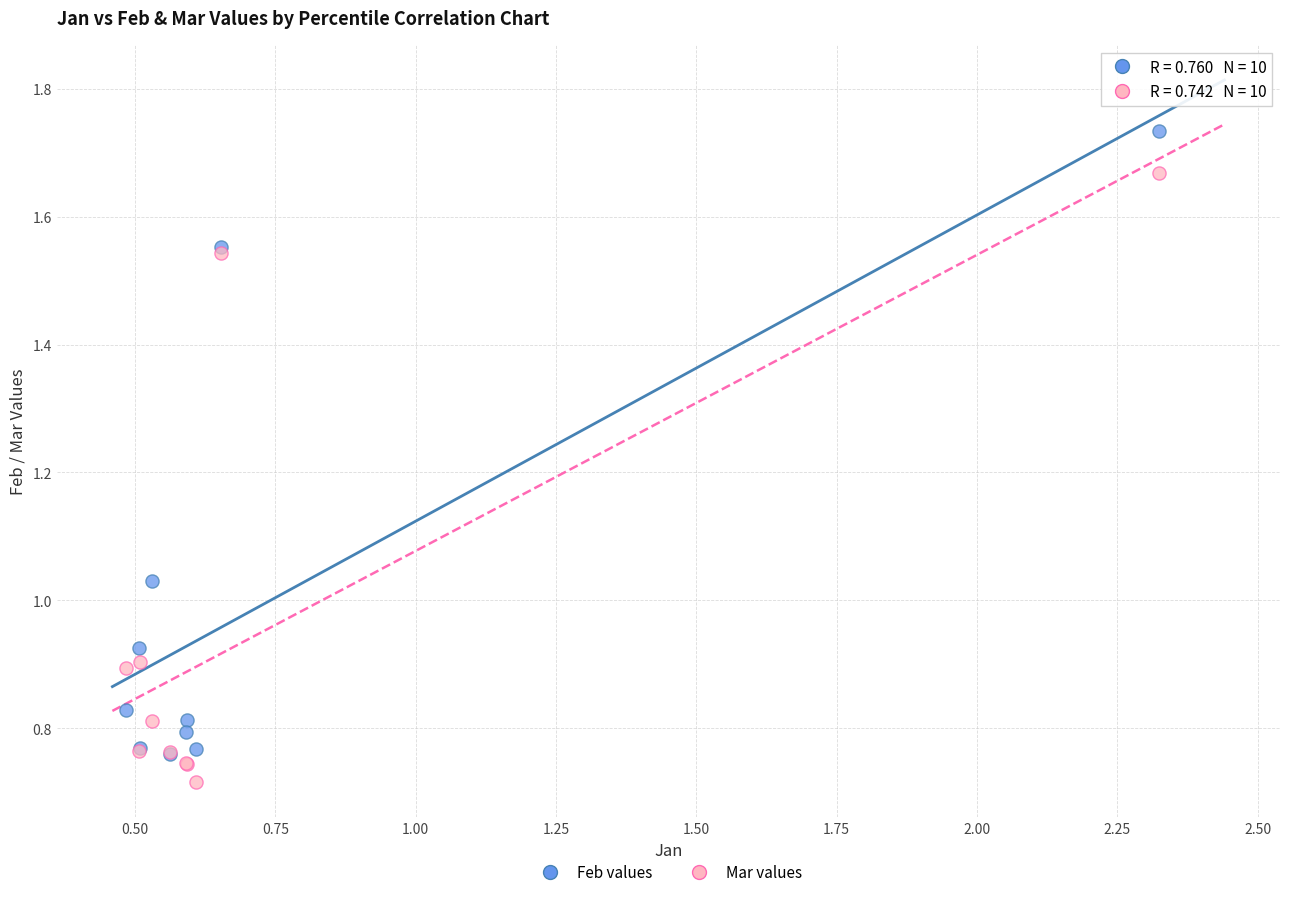

Which series has the widest spread of Y values?

Feb values